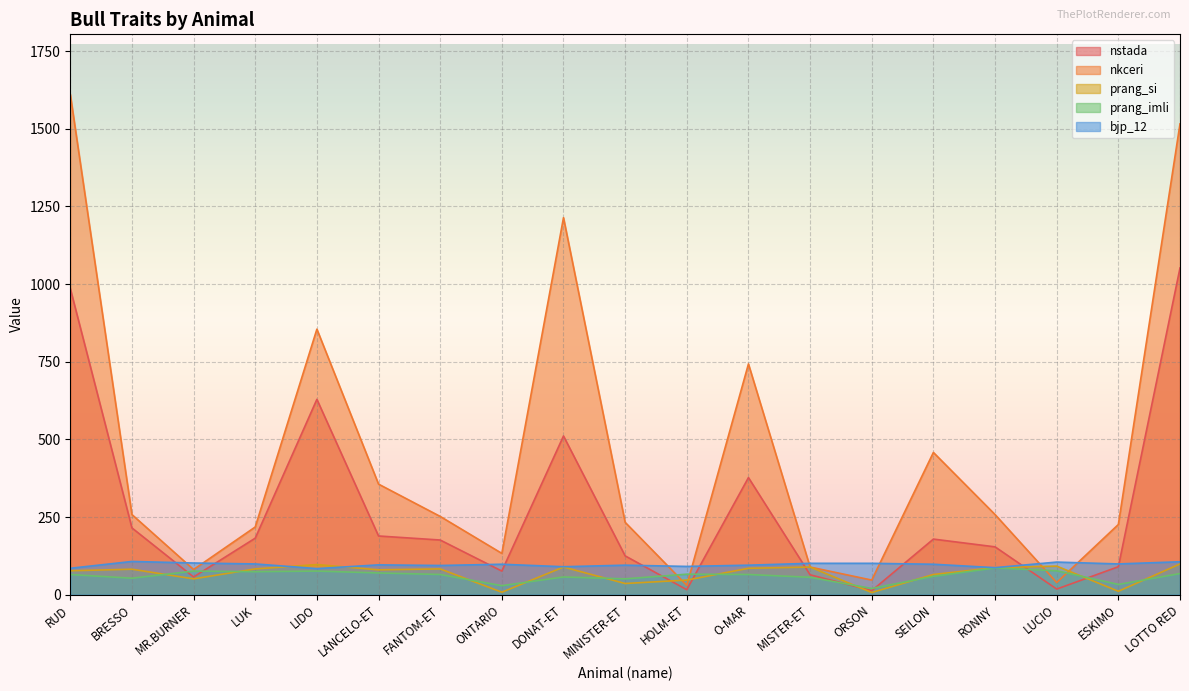

How many interior local peaks does the nstada series have?

4